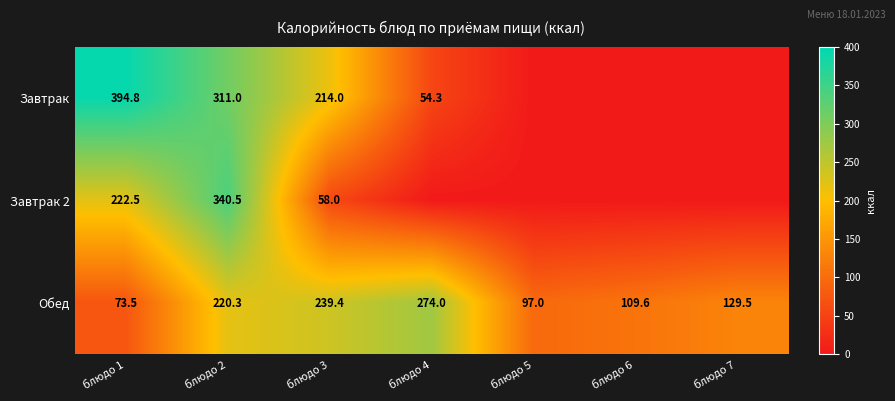

True or false: Обед has a value of 274.0 at блюдо 4.

True